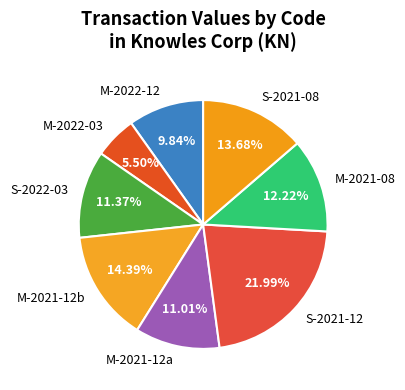

Do S-2022-03 and S-2021-08 together represent more than half of the pie?

No